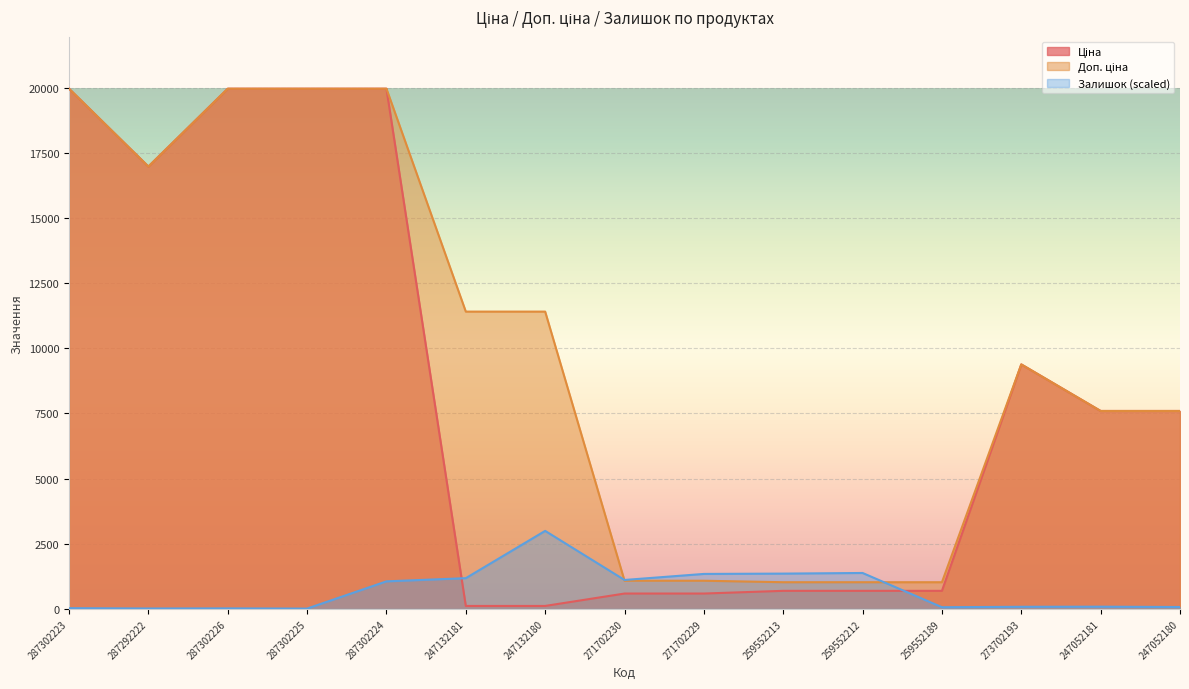

At which label does Залишок reach its minimum?

287302225